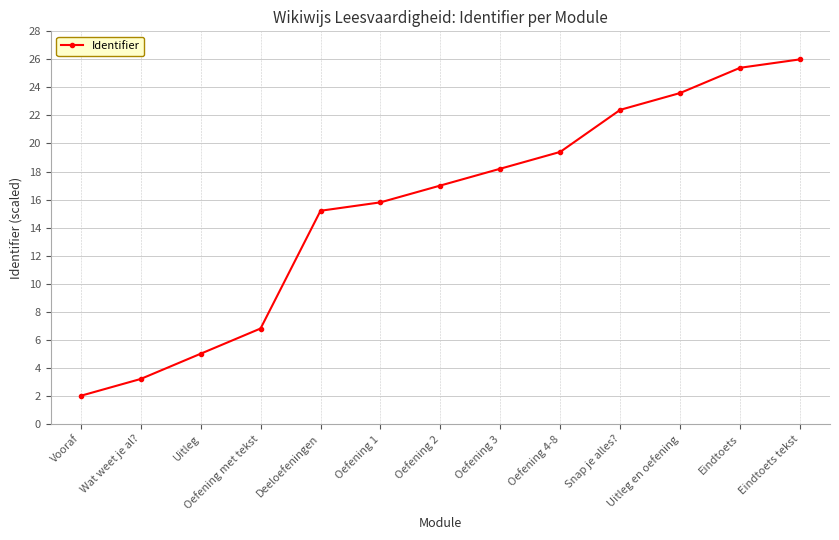

True or false: the data shows 9.6 at Eindtoets tekst.

False